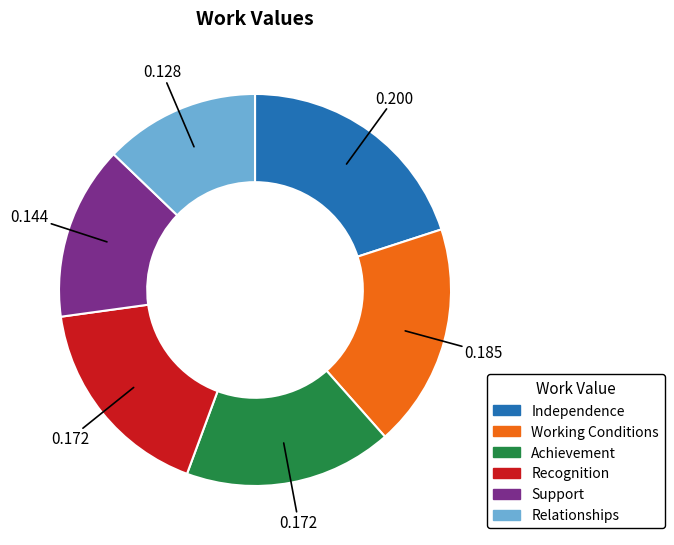

Does Recognition represent more than half of the total?

No